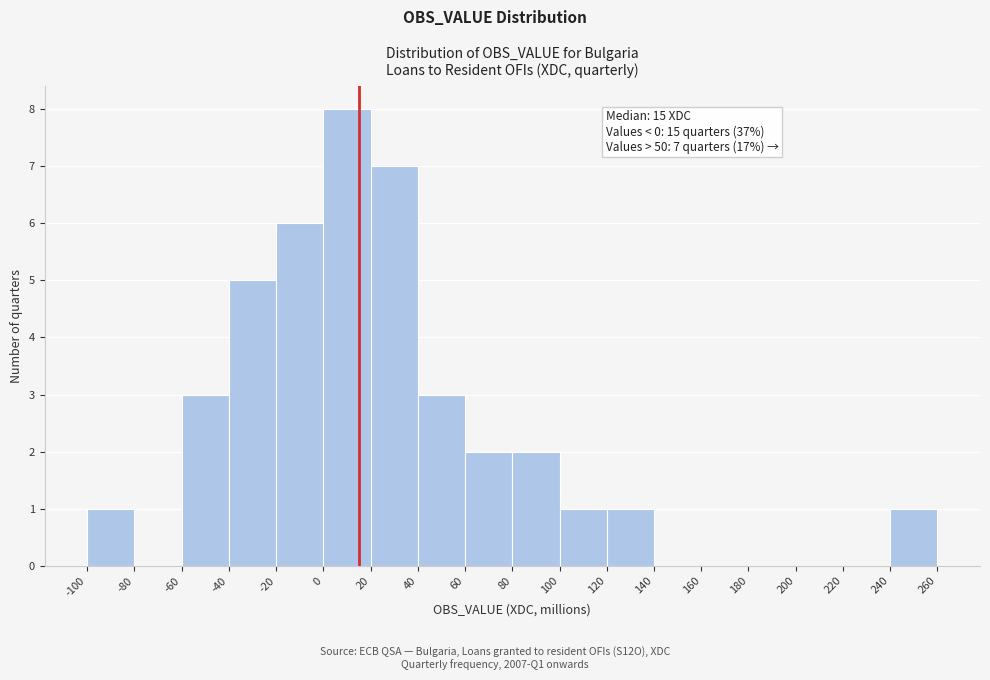

Which range on the x-axis has the tallest bar?

0 to 20